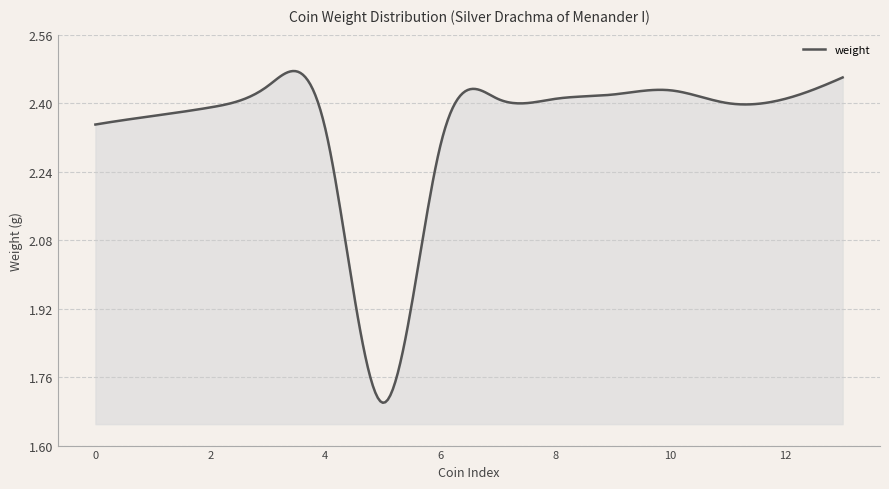

Does the chart display data point markers on the line(s)?

No